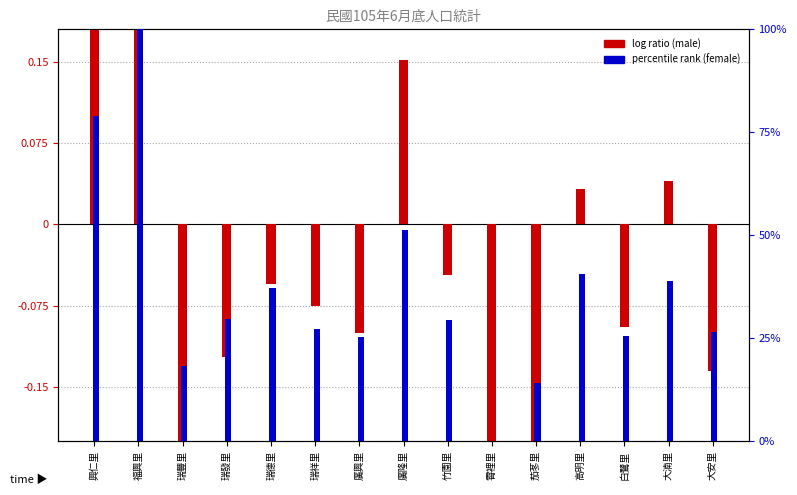

Which category has the lowest value in the log ratio (male) series?

霄裡里